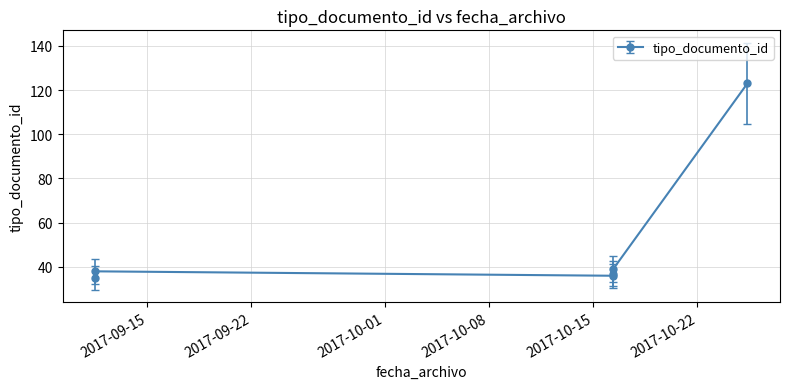

Rank the categories by value from lowest to highest.

2017-09-11 11:37:18, 2017-10-16 08:05:09, 2017-10-16 08:05:09, 2017-09-11 11:37:18, 2017-10-16 08:05:09, 2017-10-25 08:51:05